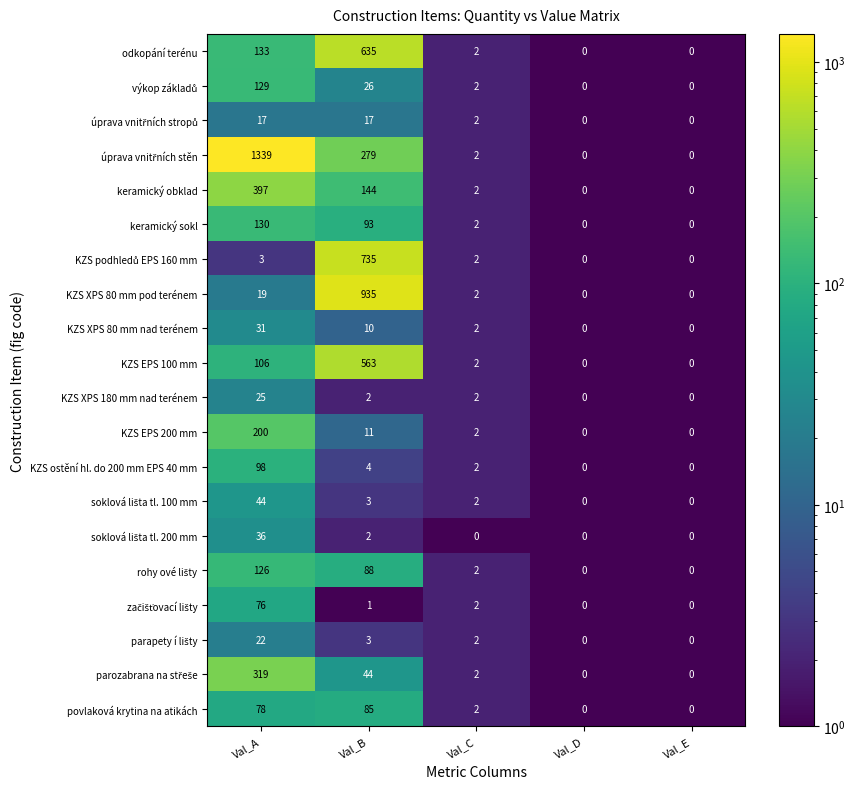

How many values in KZS EPS 200 mm are above zero?

3